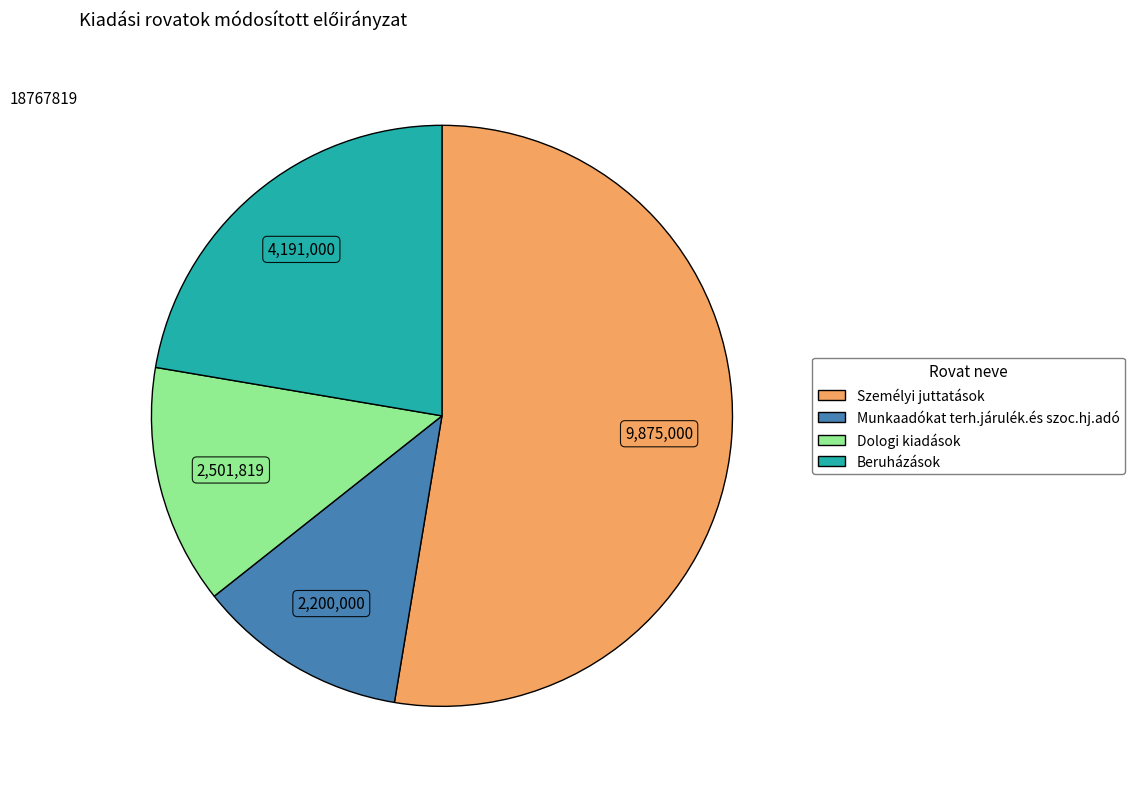

Do Munkaadókat terh.járulék.és szoc.hj.adó and Dologi kiadások together represent more than half of the pie?

No